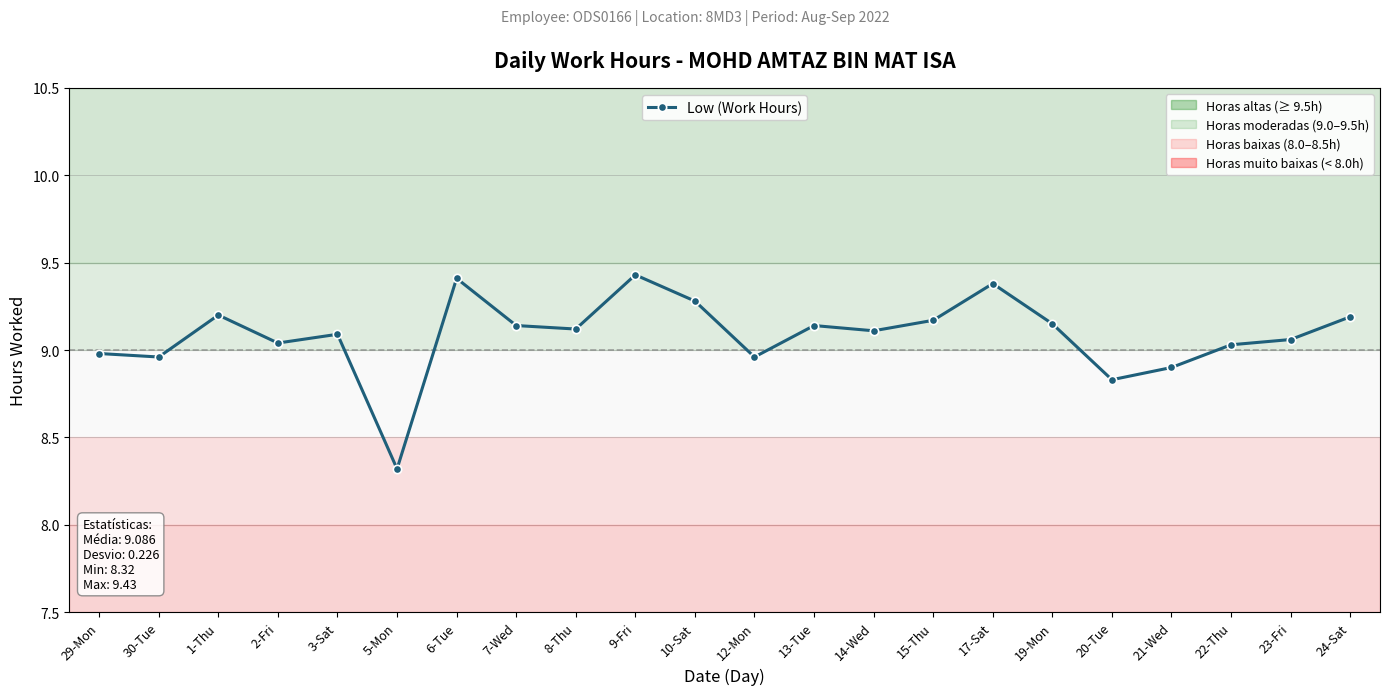

At which label is the value closest to 8?

5-Mon